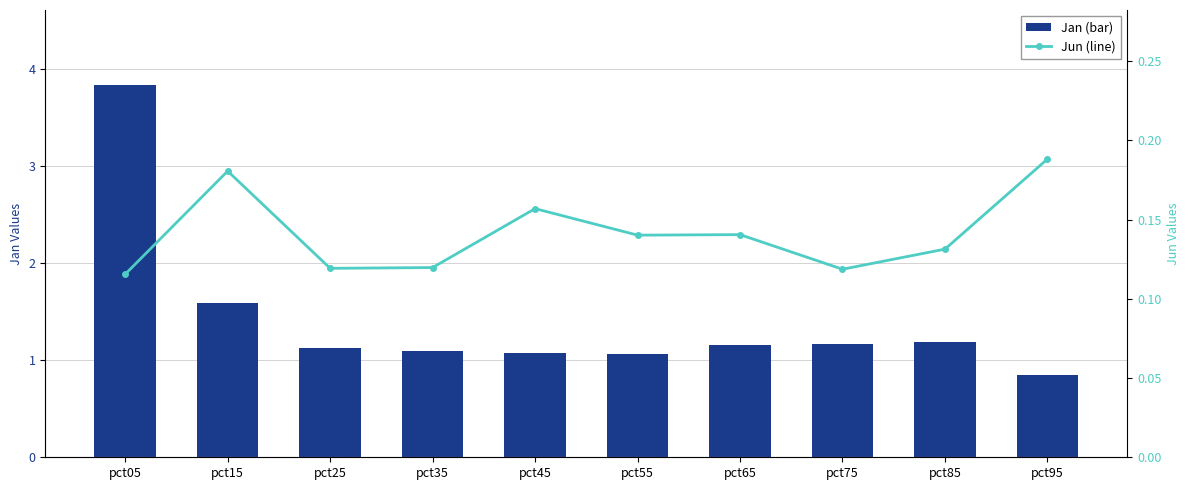

What is the value of the Jan bar at the 2nd from the left?

1.6